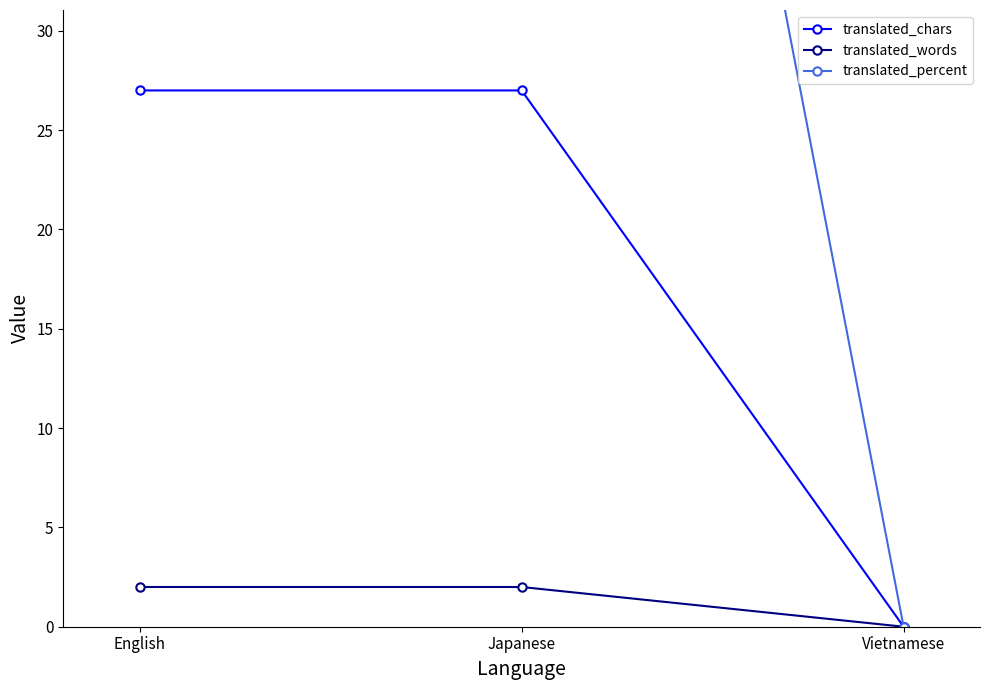

Which series changed the most between English and Vietnamese?

translated_percent